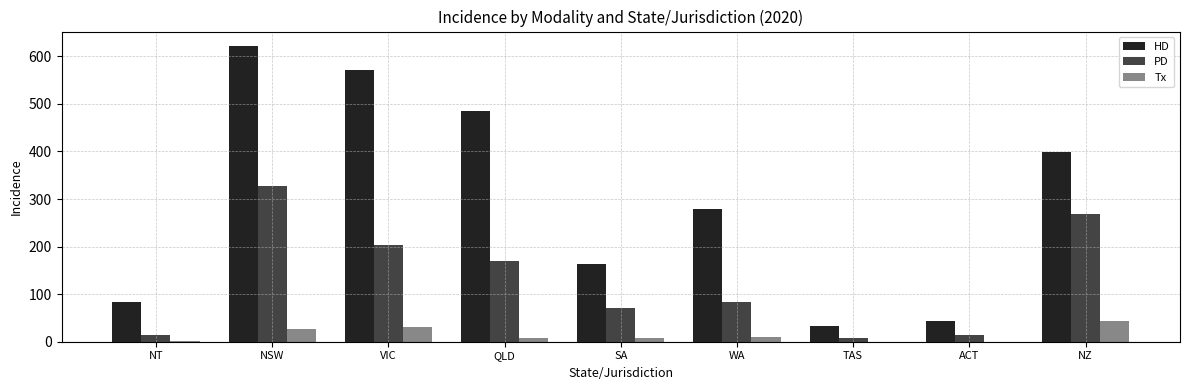

The value of HD at NSW is 993. True or false?

False